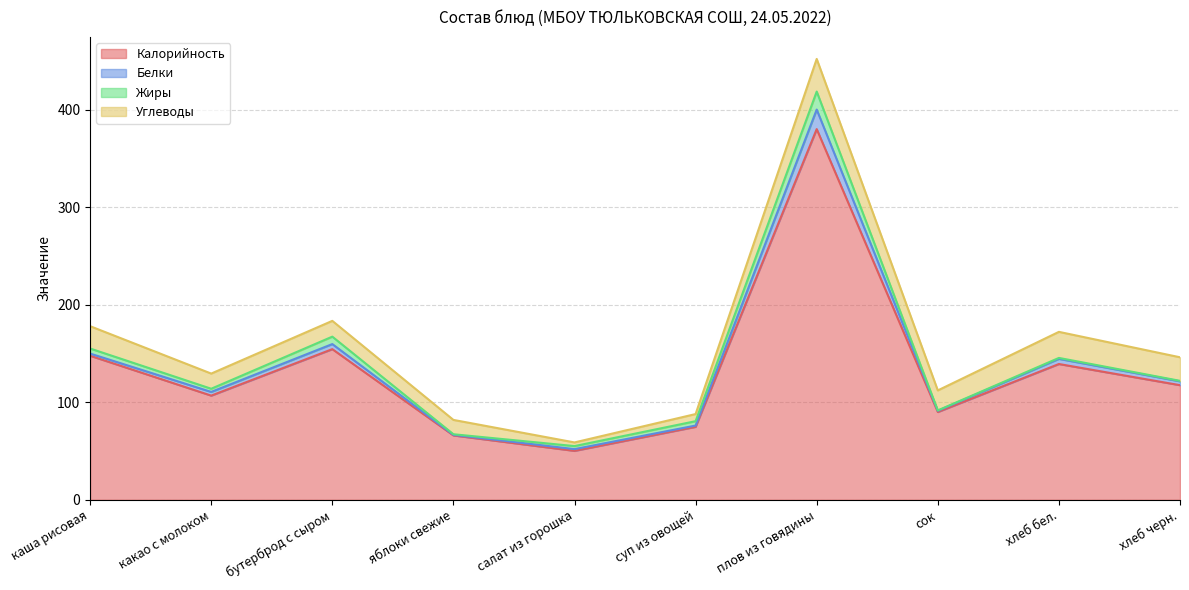

What is the total value across all series at суп из овощей?

87.9